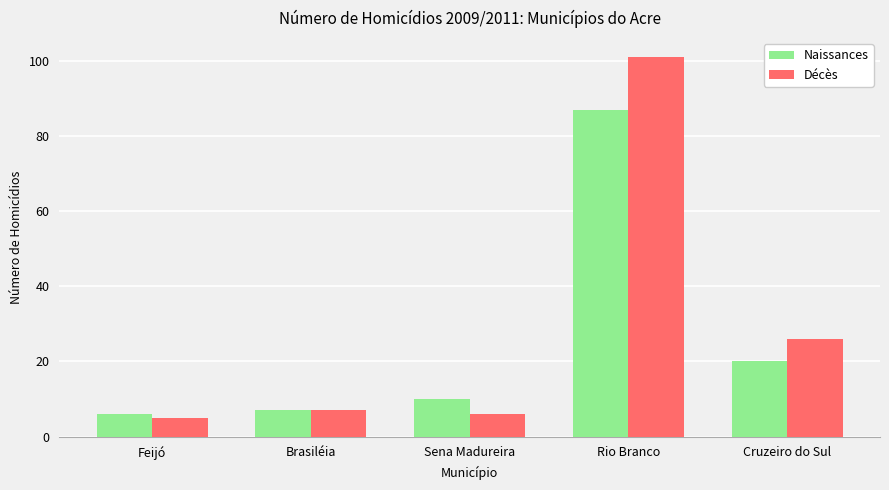

Which series changed the most between Sena Madureira and Rio Branco?

Décès